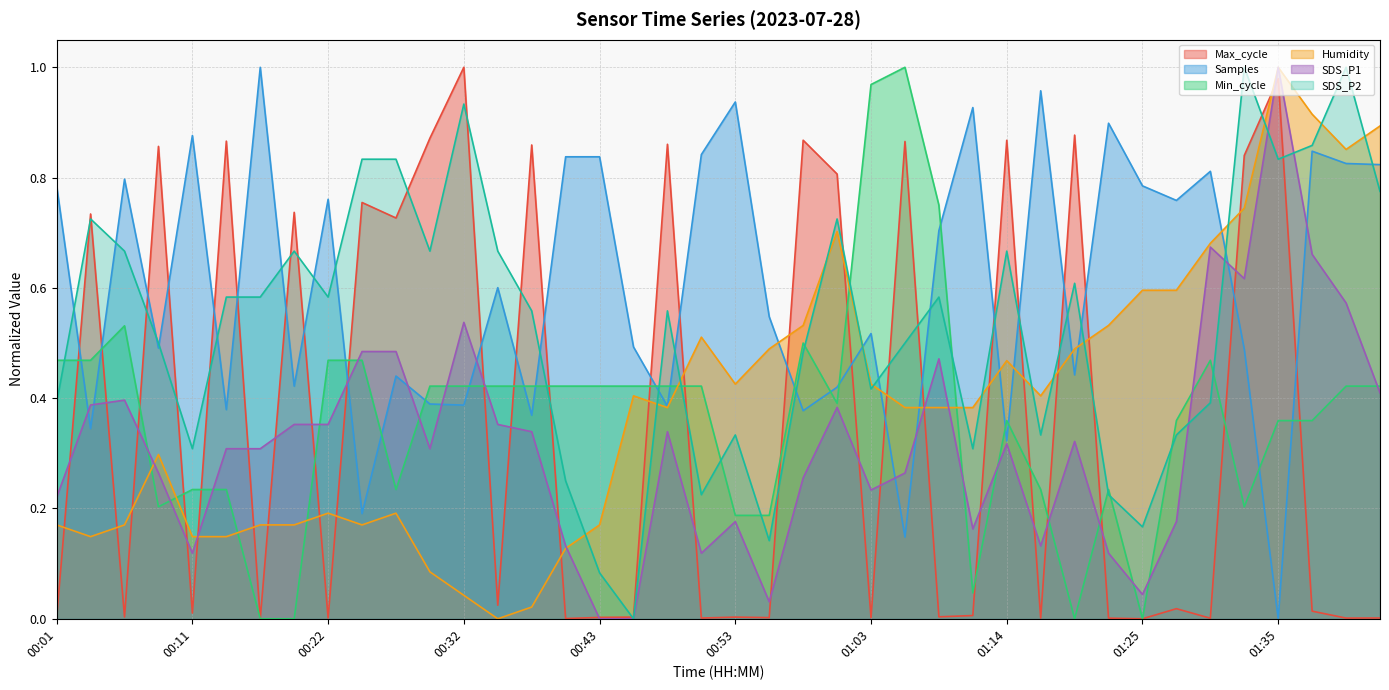

What is the approximate value of Samples at 01:17?

1.0